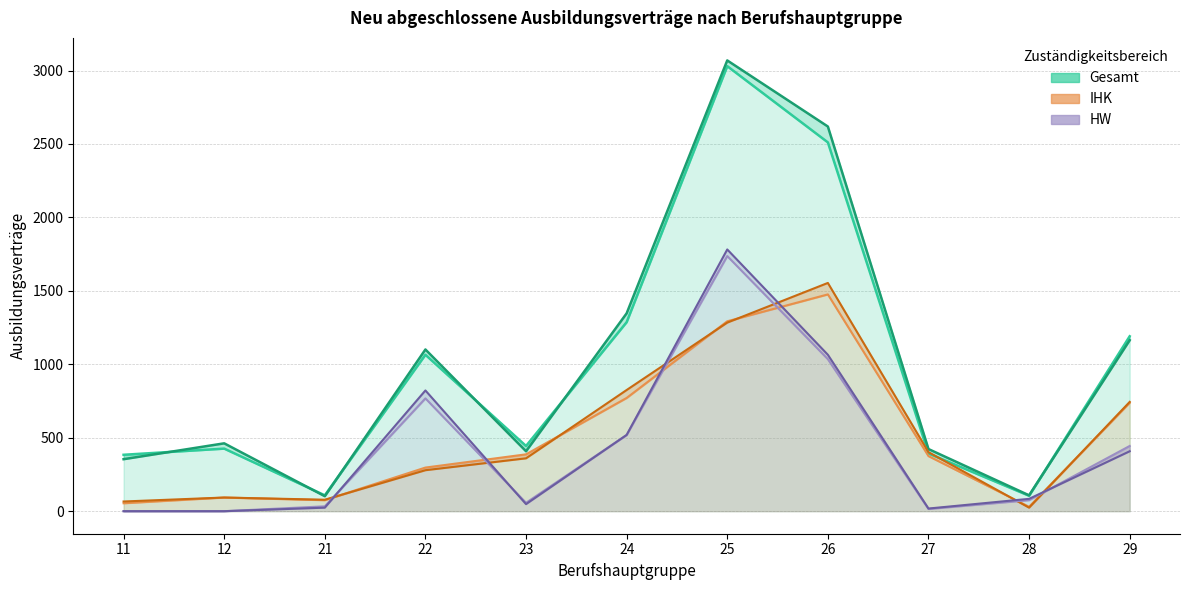

Reading right to left, list all the values displayed in this chart.

Gesamt 2016: 1191	105	393	2511	3030	1287	444	1065	108	426	384
Gesamt 2017: 1164	108	423	2619	3069	1347	408	1101	102	462	354
IHK 2016: 738	30	375	1476	1293	771	387	297	75	93	54
IHK 2017: 744	24	402	1554	1284	825	360	279	78	93	66
HW 2016: 444	75	15	1035	1737	519	57	768	33	0	0
HW 2017: 408	84	18	1065	1782	519	48	822	24	0	0